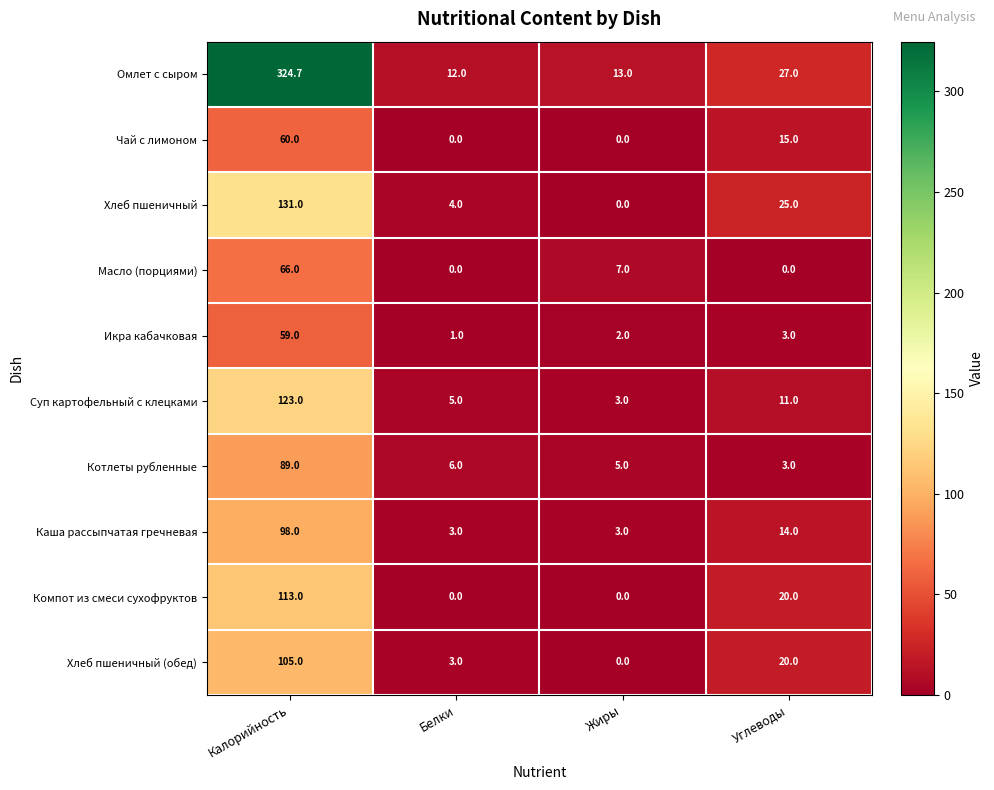

What is the sum of all Компот из смеси сухофруктов values?

133.0